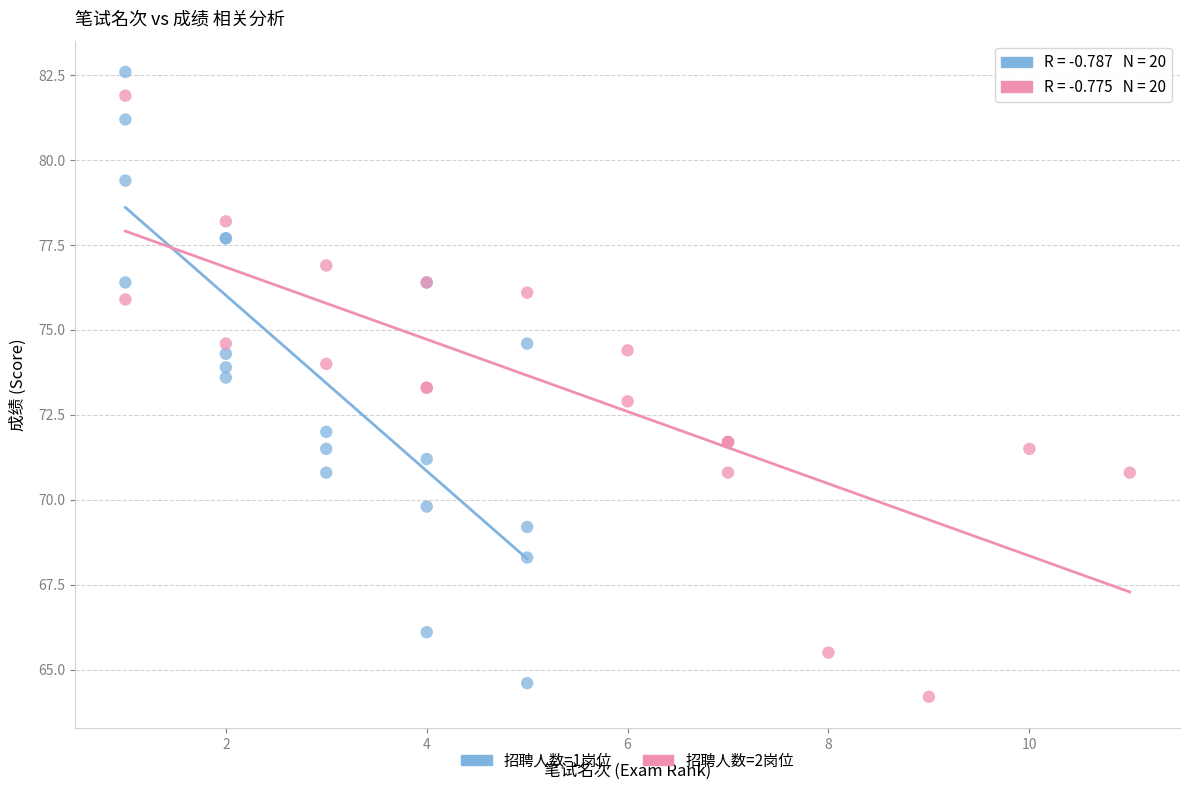

Which series contains the lowest Y value?

招聘人数=2岗位